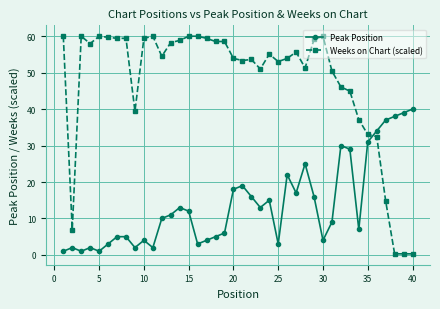

True or false: Peak Position has more than 2 interior local peaks.

True